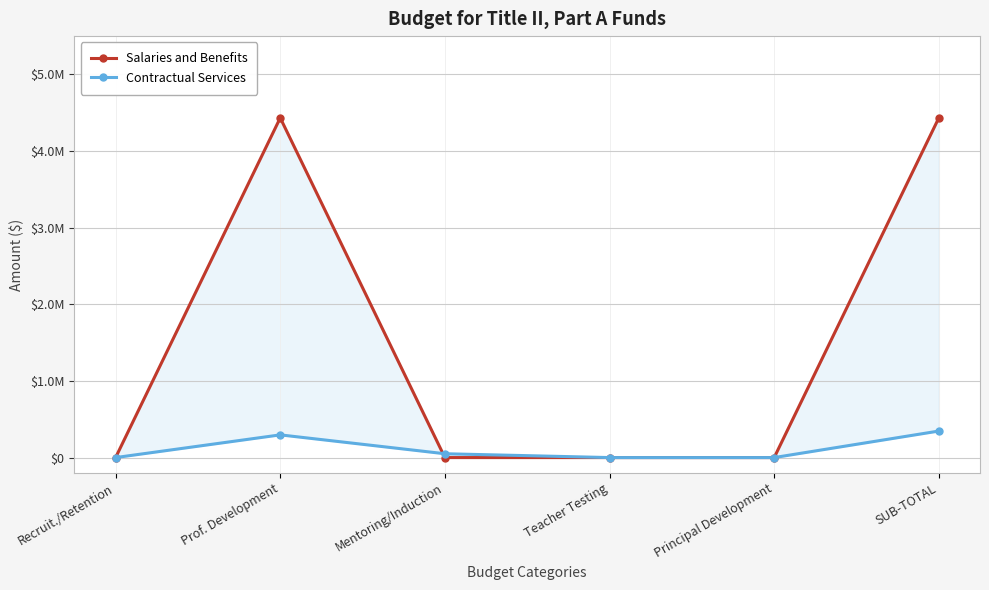

Reading right to left, what are all the values shown in this chart?

Salaries and Benefits: 4433177.1	0.0	0.0	0.0	4433177.1	0.0
Contractual Services: 346249.3	0.0	0.0	50000.0	296249.3	0.0